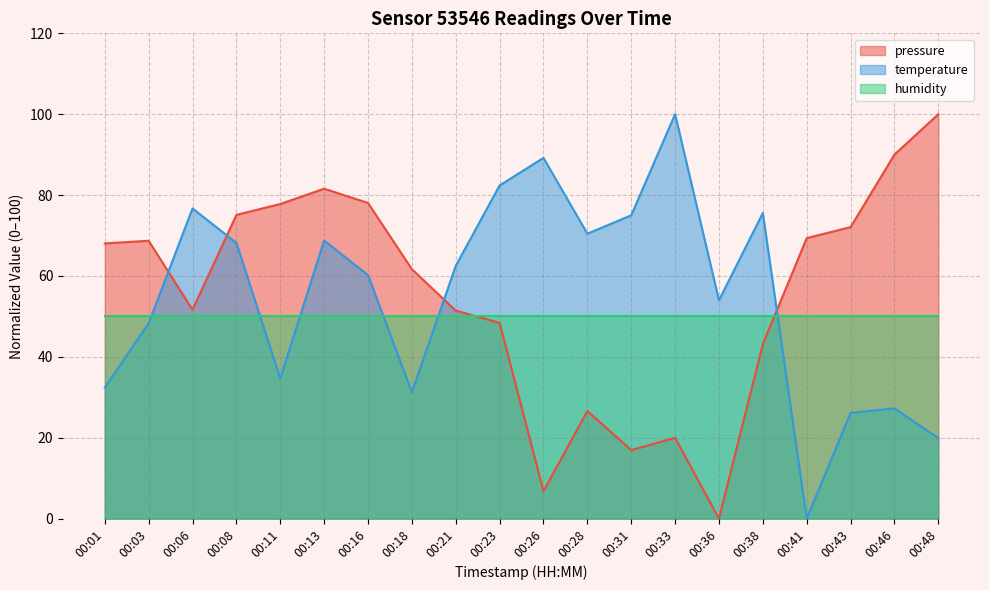

What is the difference between the highest and lowest values at 00:08?

25.1